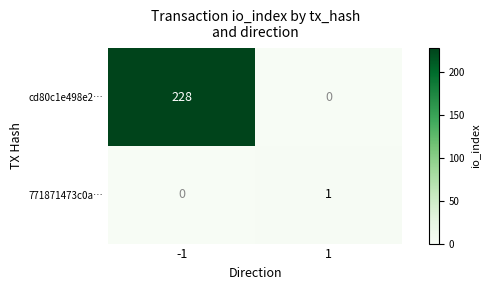

Read the cd80c1e498e2… value at -1.

228